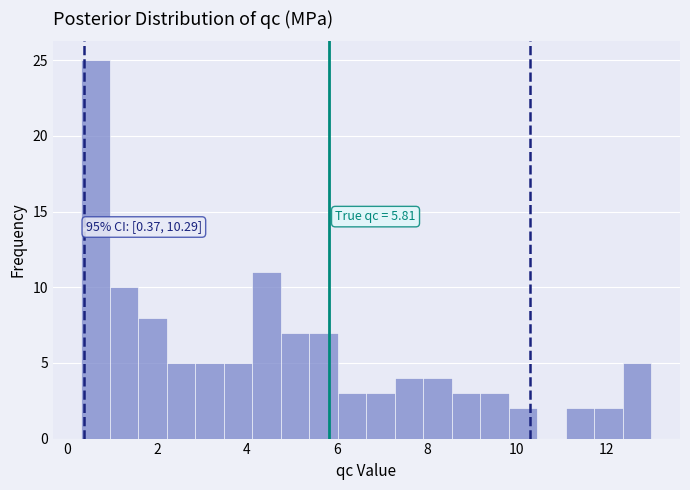

Around what value on the x-axis is the tallest bar? Give the approximate position of its centre, as read against the axis.

0.6